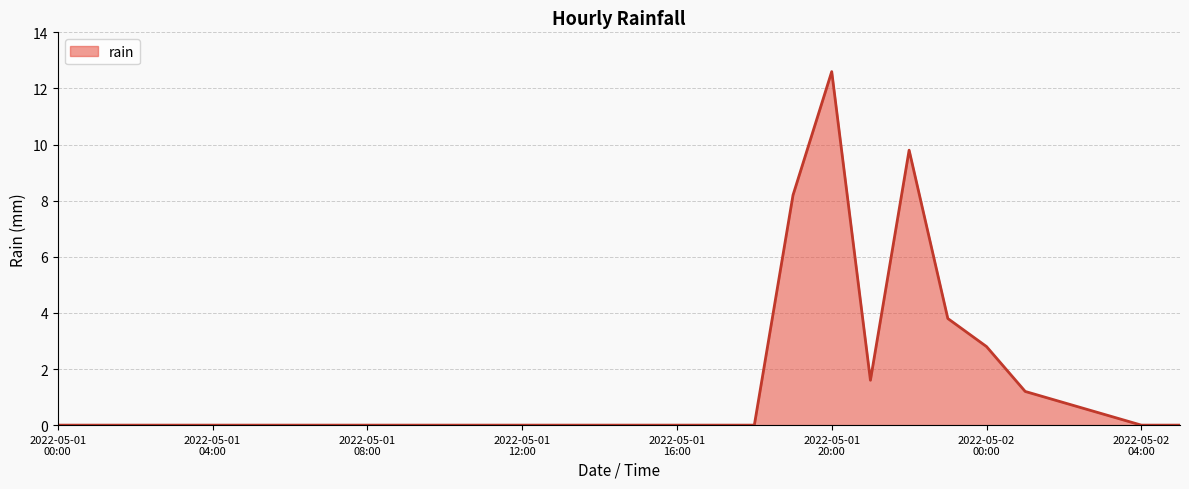

Does the chart display data point markers on the line(s)?

No